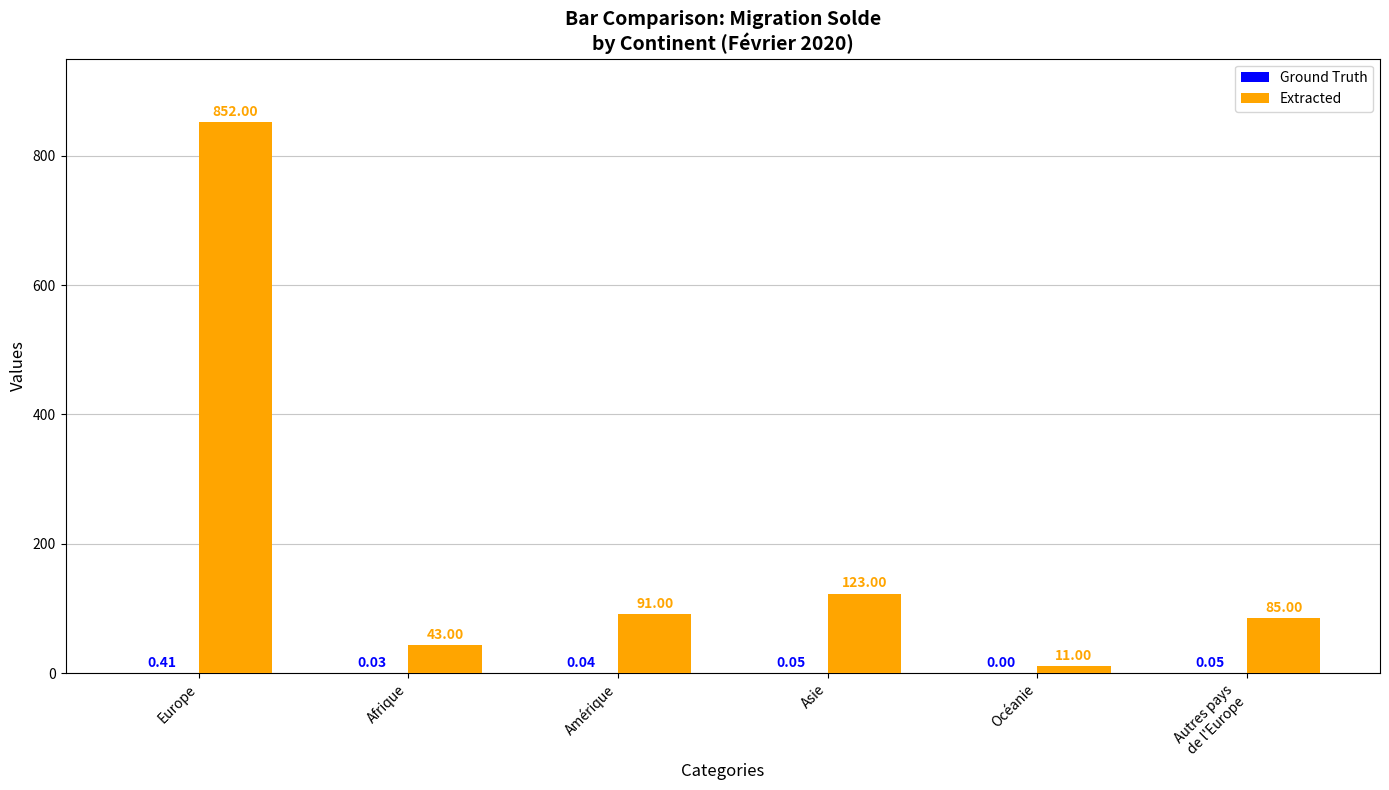

True or false: Extracted has a value of 11.0 at Océanie.

True